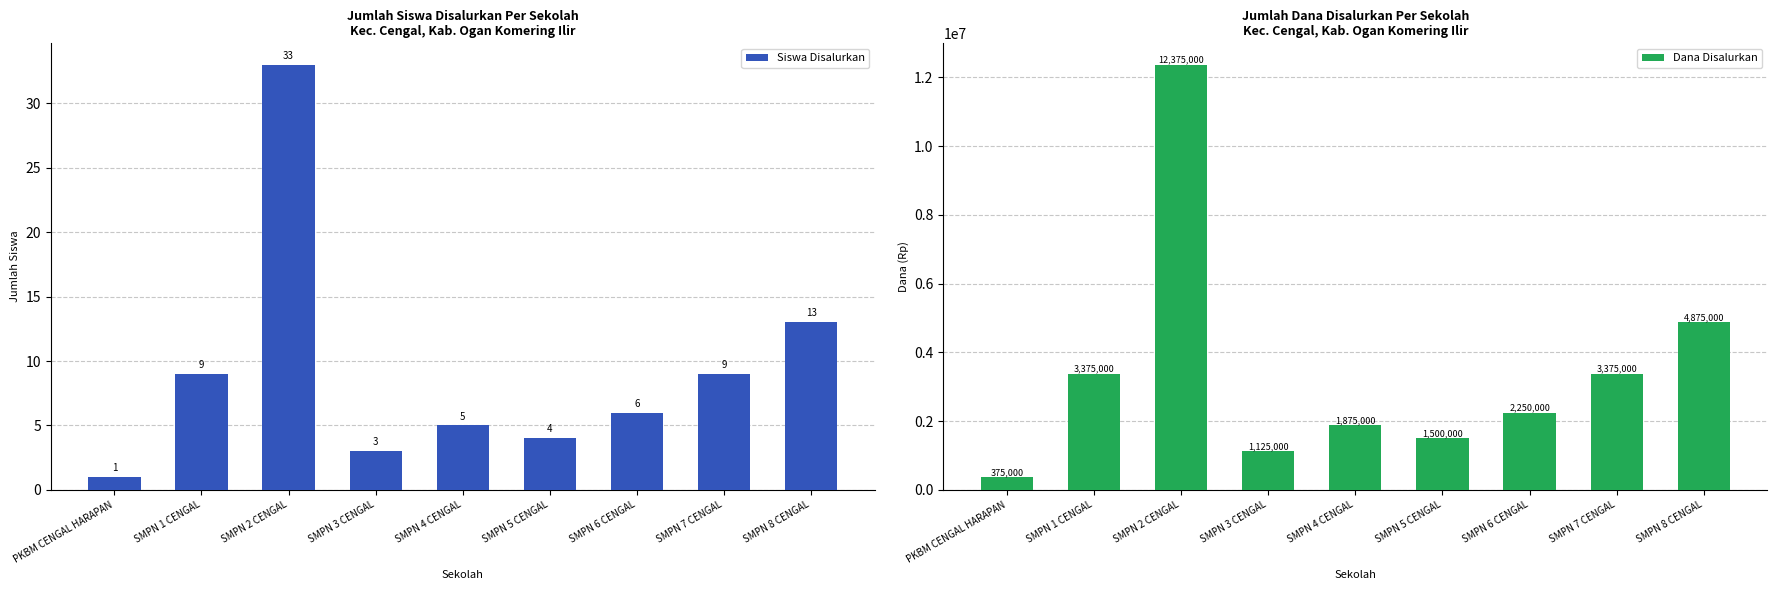

What is the label of the 3rd bar from the right?

SMPN 6 CENGAL